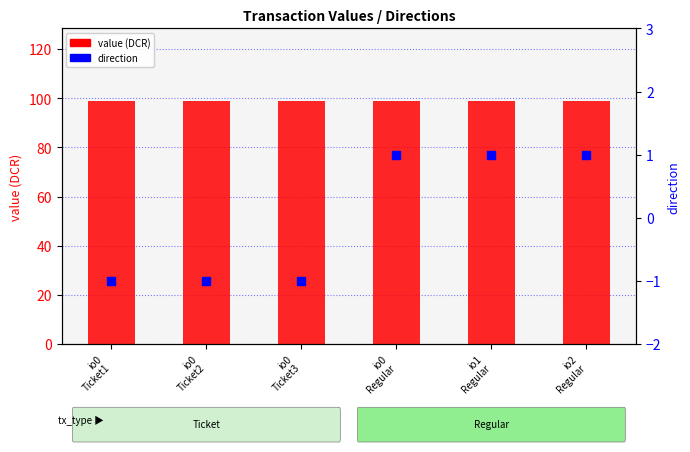

At which category is the sum across all series the highest?

io0
Regular